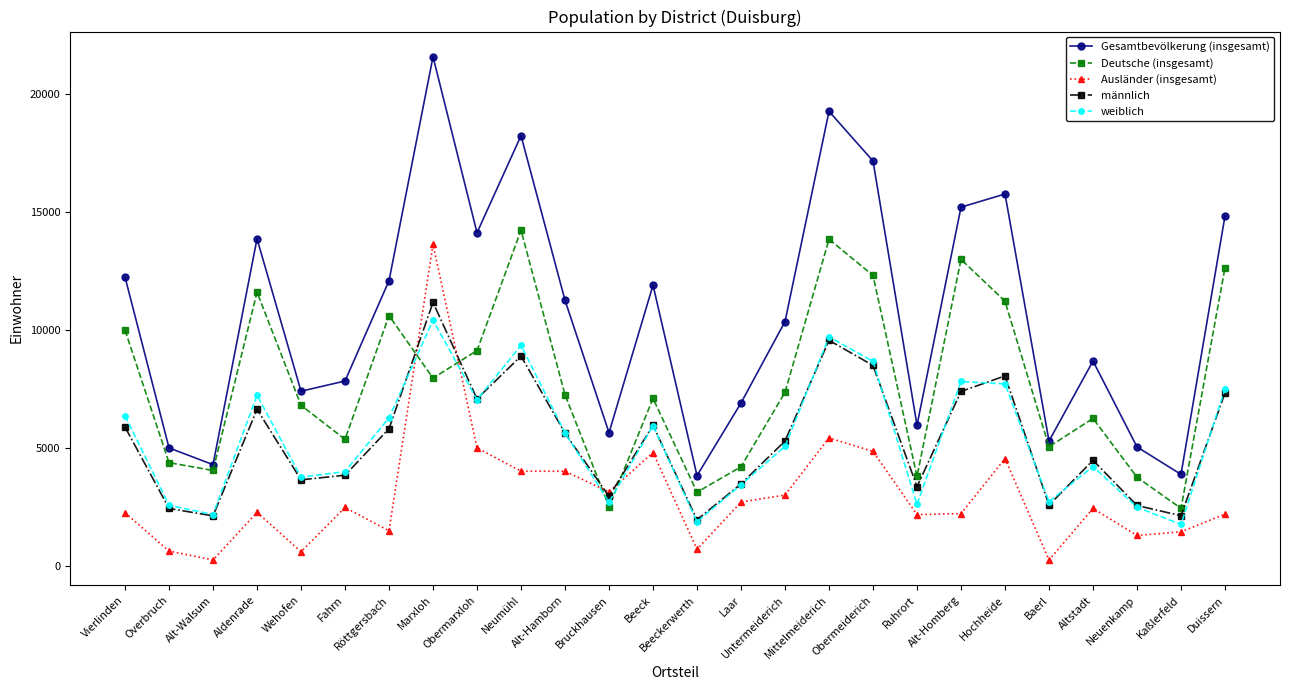

True or false: Gesamtbevölkerung (insgesamt) and männlich intersect in this chart.

False